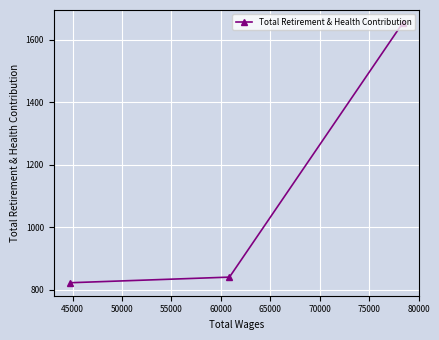

What is the minimum value shown in the chart?

822